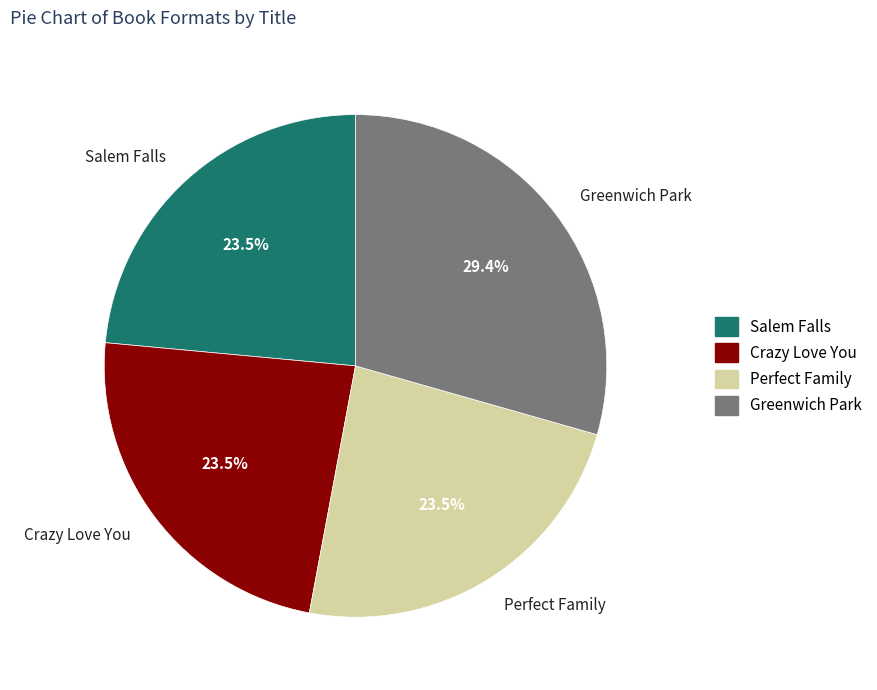

What portion of the pie excludes Crazy Love You?

76.5%